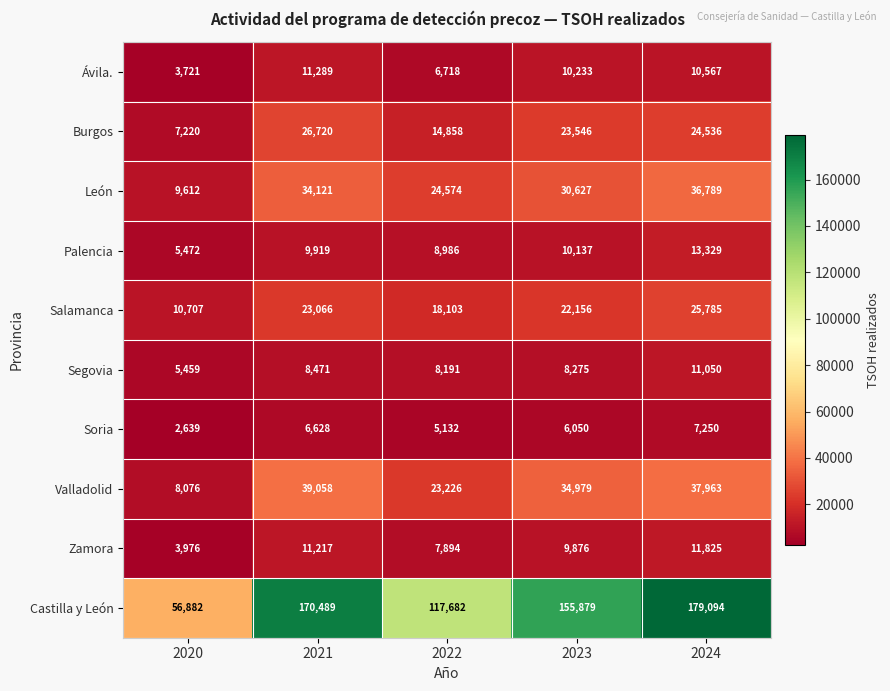

Between 2022 and 2024, which series saw the biggest shift?

Castilla y León